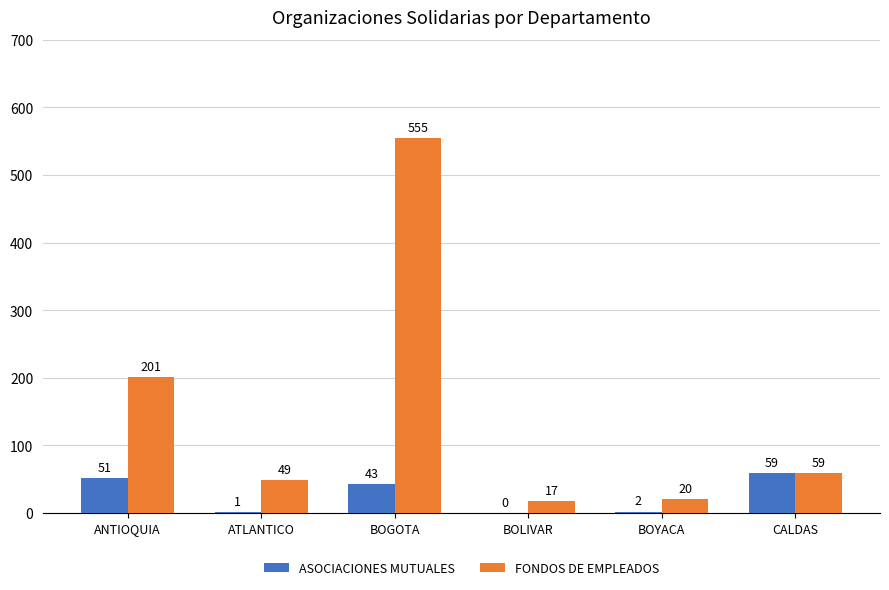

At which category is the sum across all series the highest?

BOGOTA